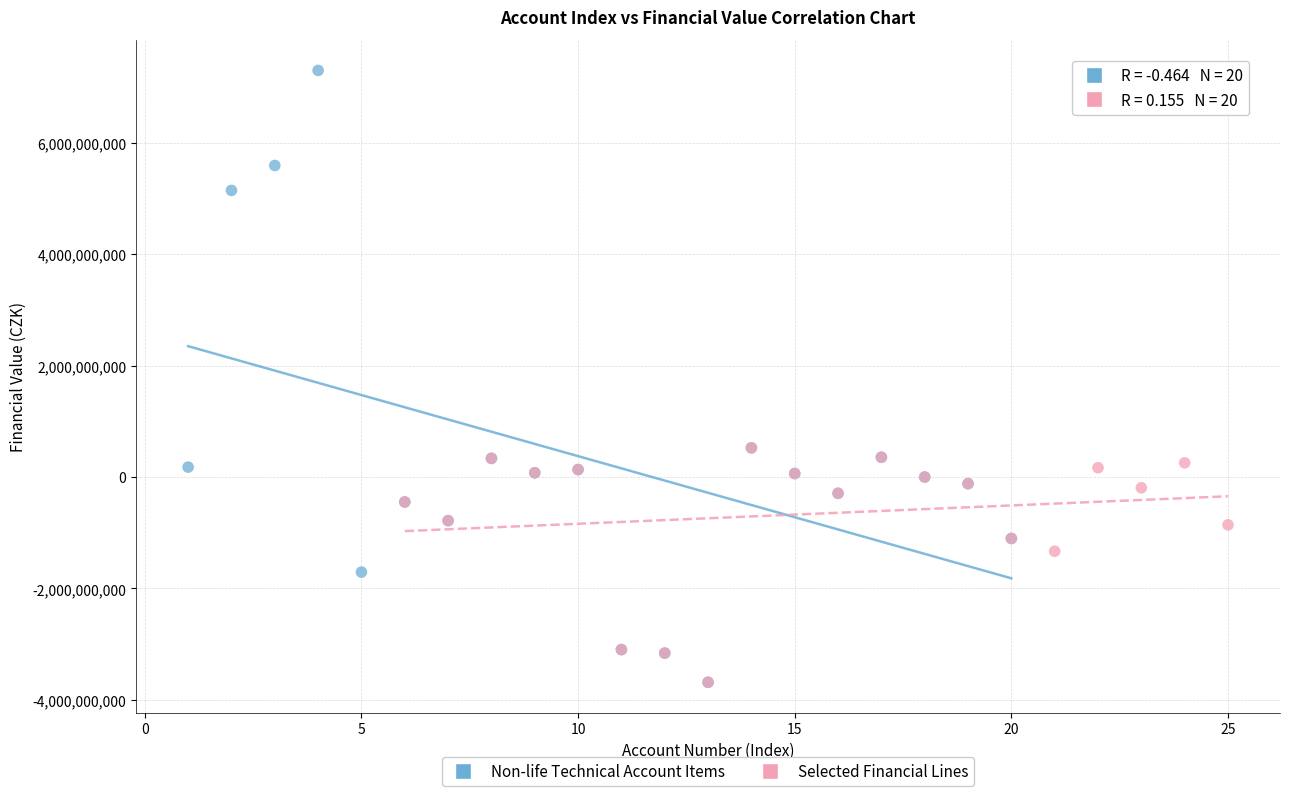

Which series has the largest Y range (max minus min)?

Non-life Technical Account Items